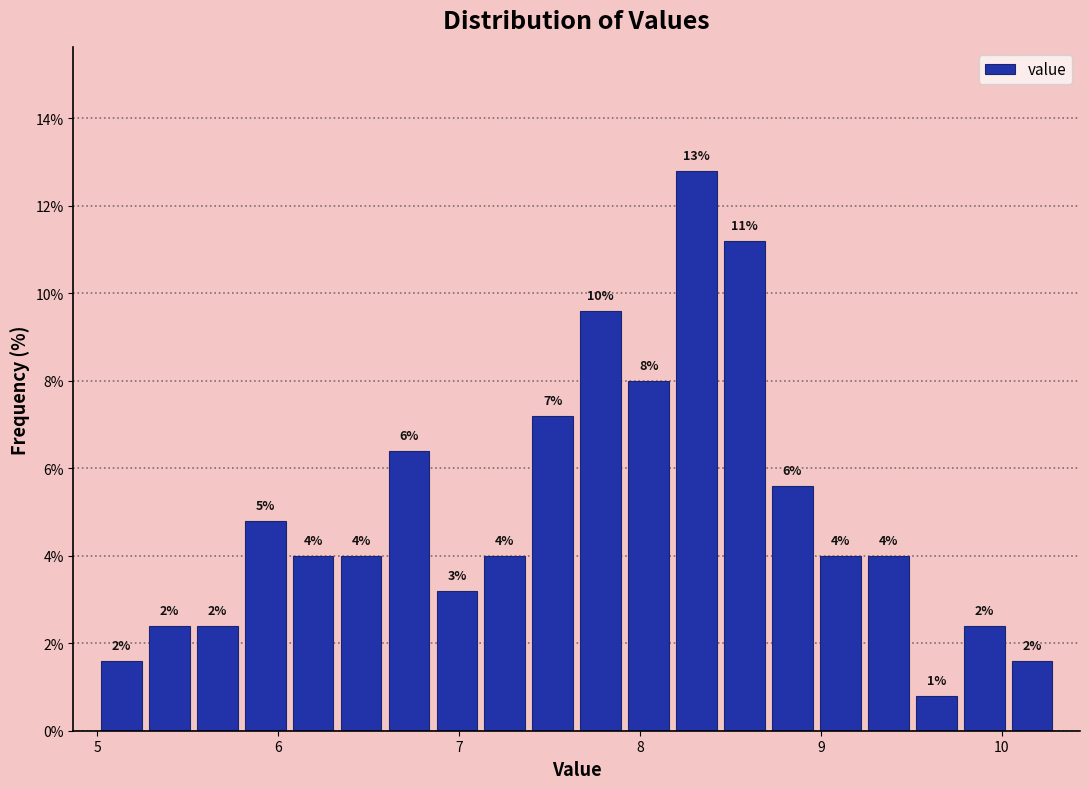

Around what value on the x-axis is the tallest bar? Give the approximate position of its centre, as read against the axis.

8.3